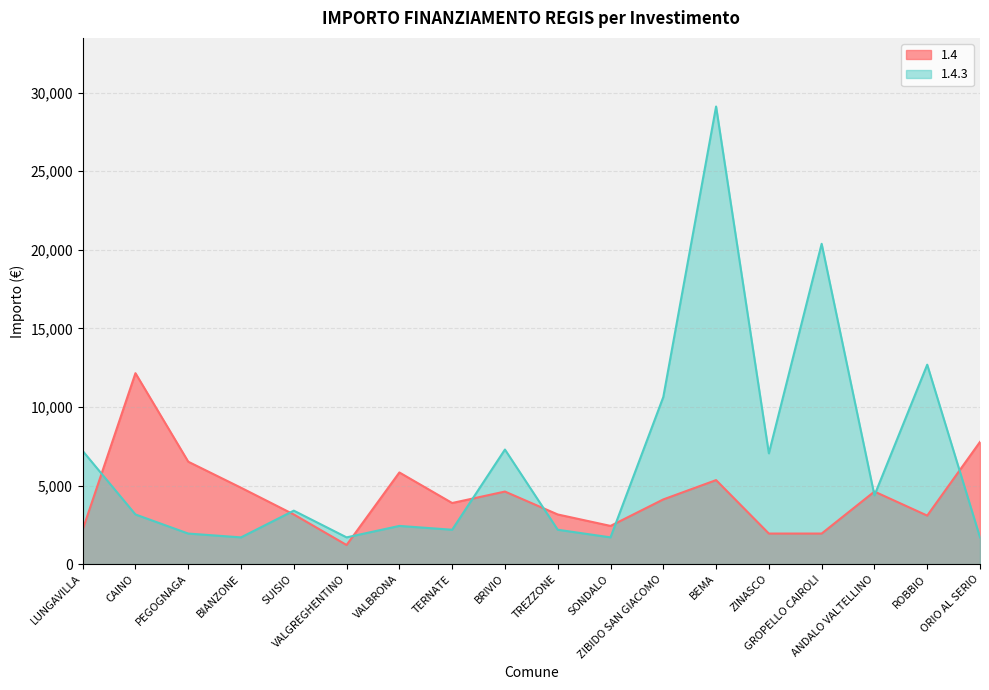

Which category has the lowest value across all series?

VALGREGHENTINO